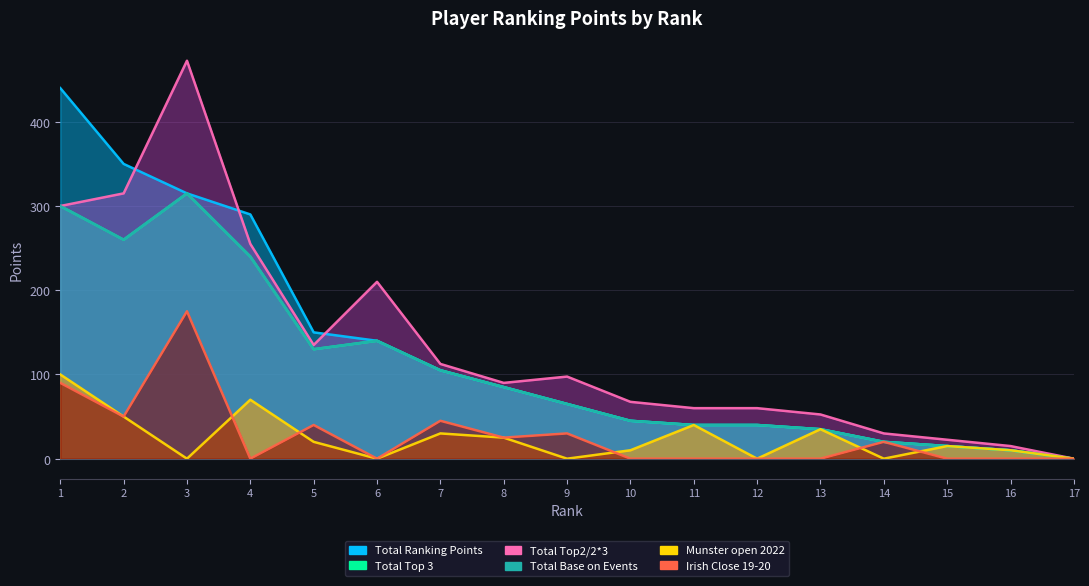

What is the difference between the maximum and minimum values in the Irish Close 19-20 series?

175.0